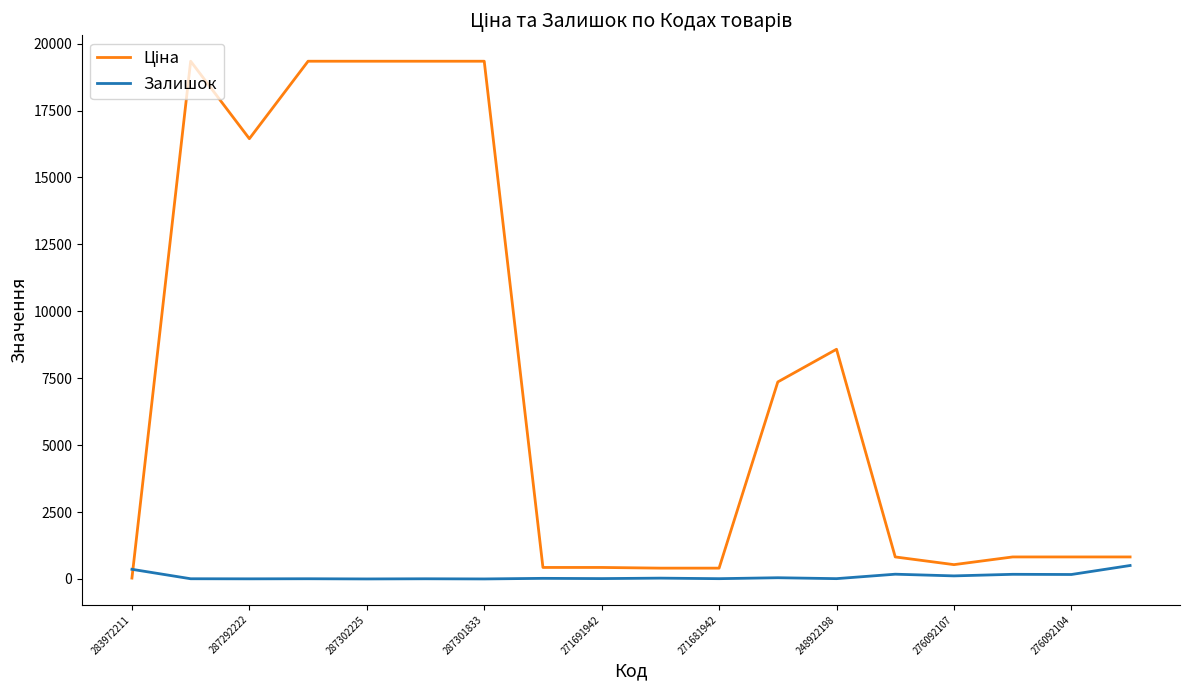

What is the maximum value shown in the chart?

19343.1